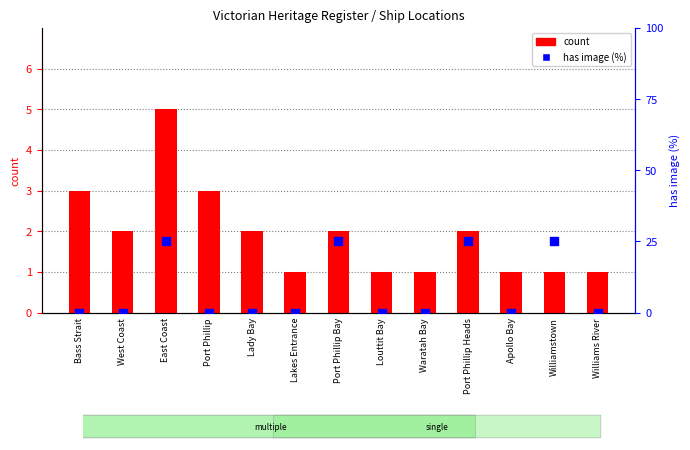

Which series contains the lowest Y value?

has image (%)